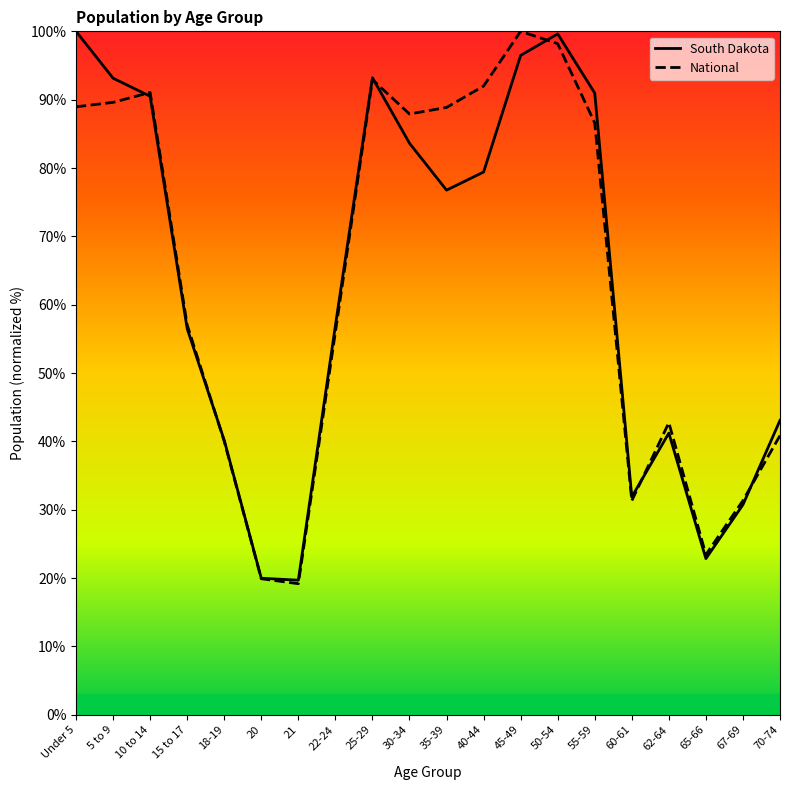

Rank the series by their maximum value, from highest to lowest.

South Dakota, National